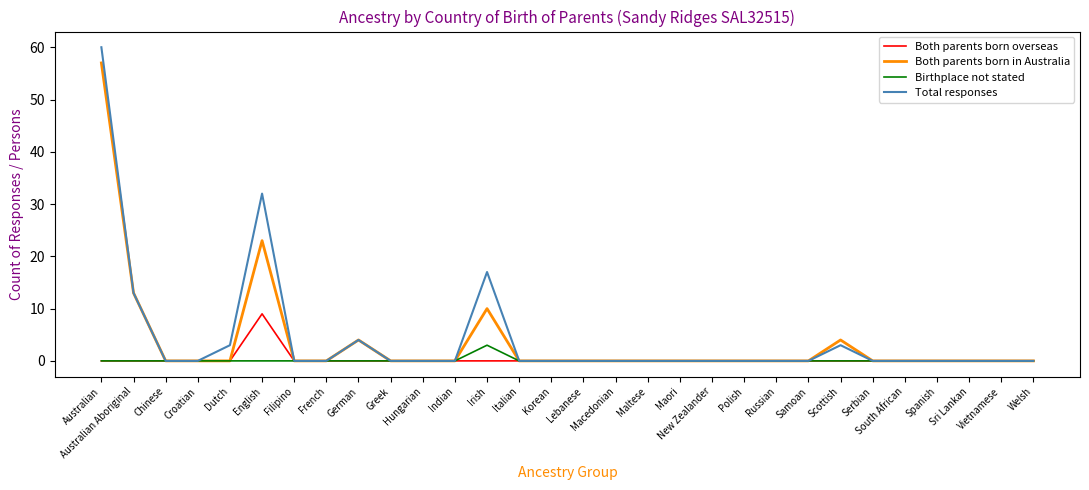

What is the greatest value displayed?

60